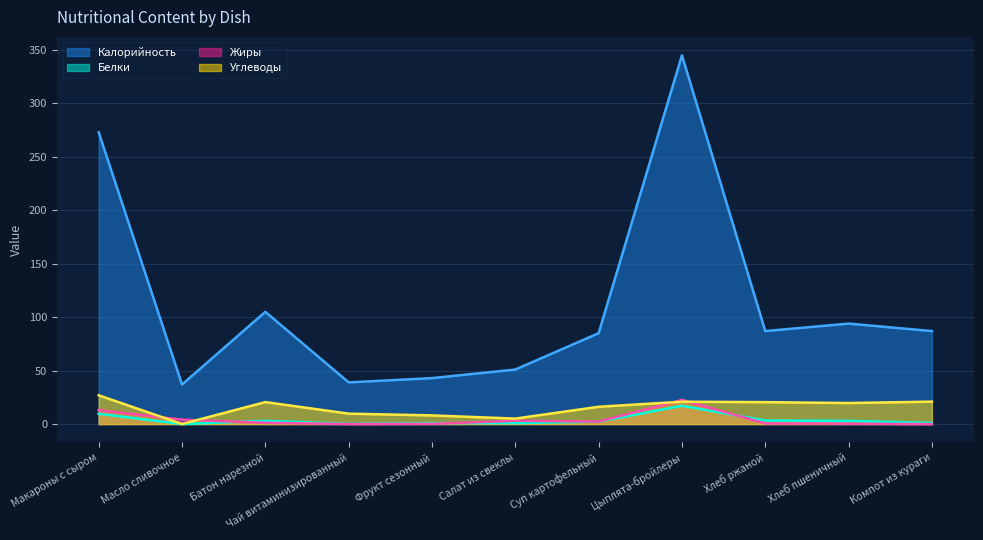

True or false: Калорийность has more than 2 interior local peaks.

True